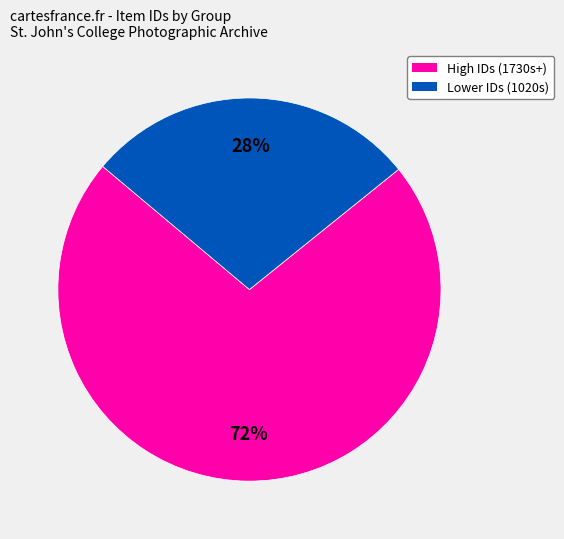

To the nearest percent, what is the average slice percentage?

50%